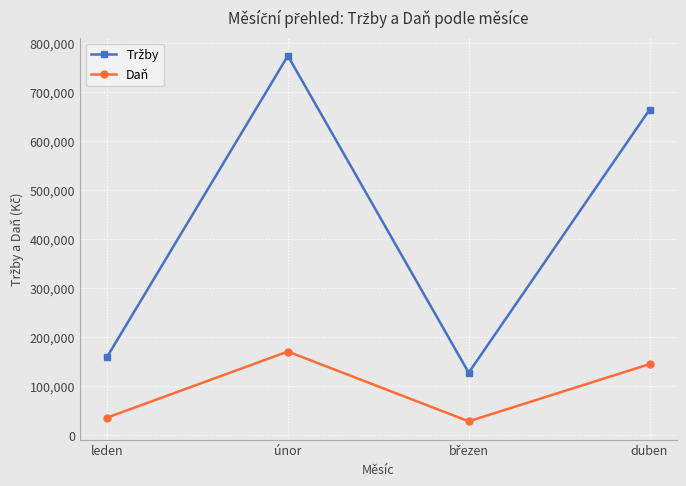

What is the difference between the maximum and second lowest values in the Daň series?

134847.8